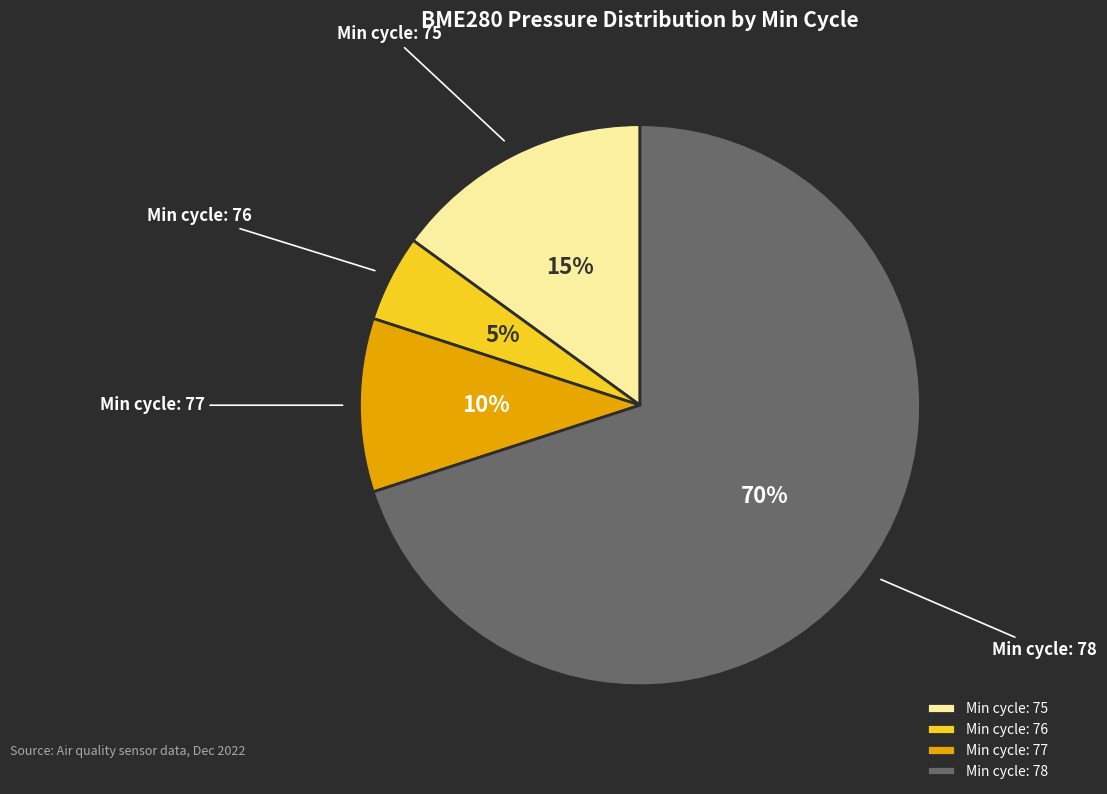

Do Min cycle: 76 and Min cycle: 75 together represent more than half of the pie?

No